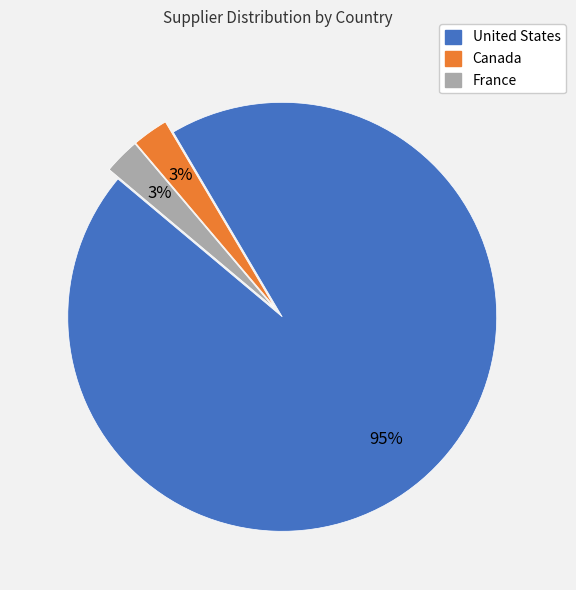

What percentage is the France slice, to the nearest percent?

3%